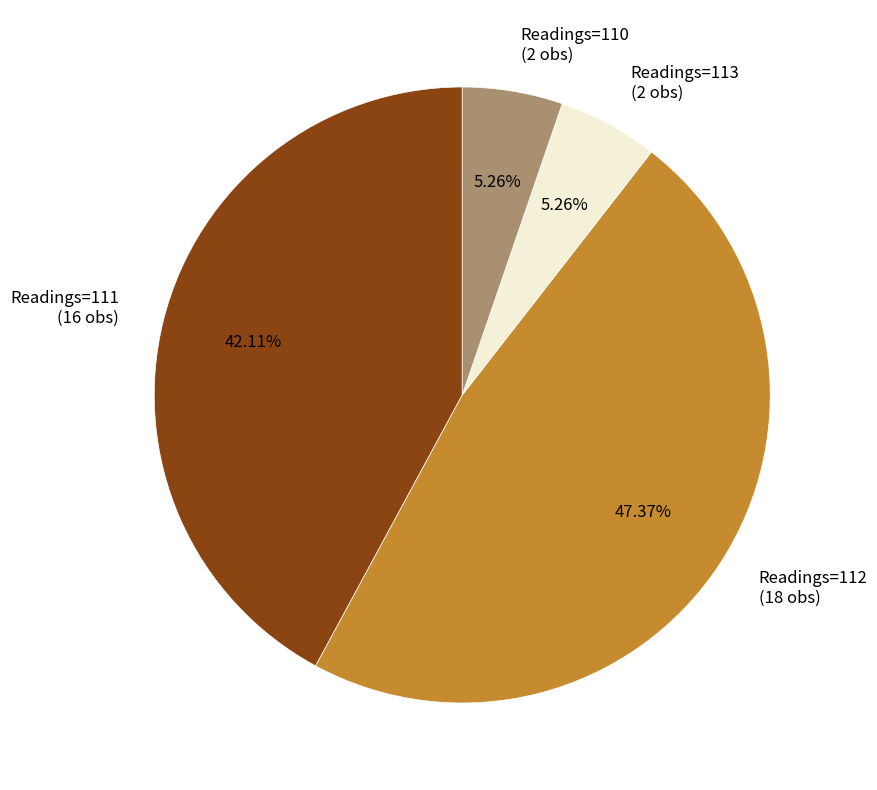

Does any single category account for the majority?

No